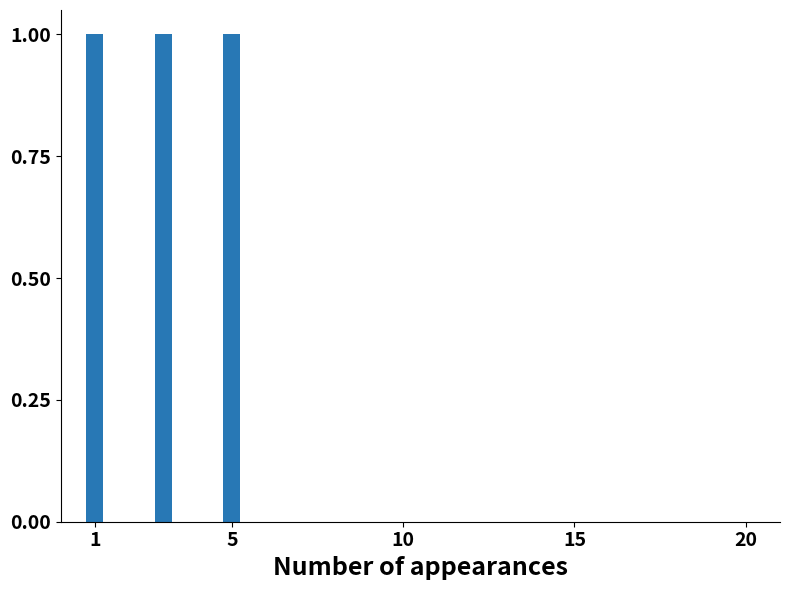

What is the sum of all values?

3